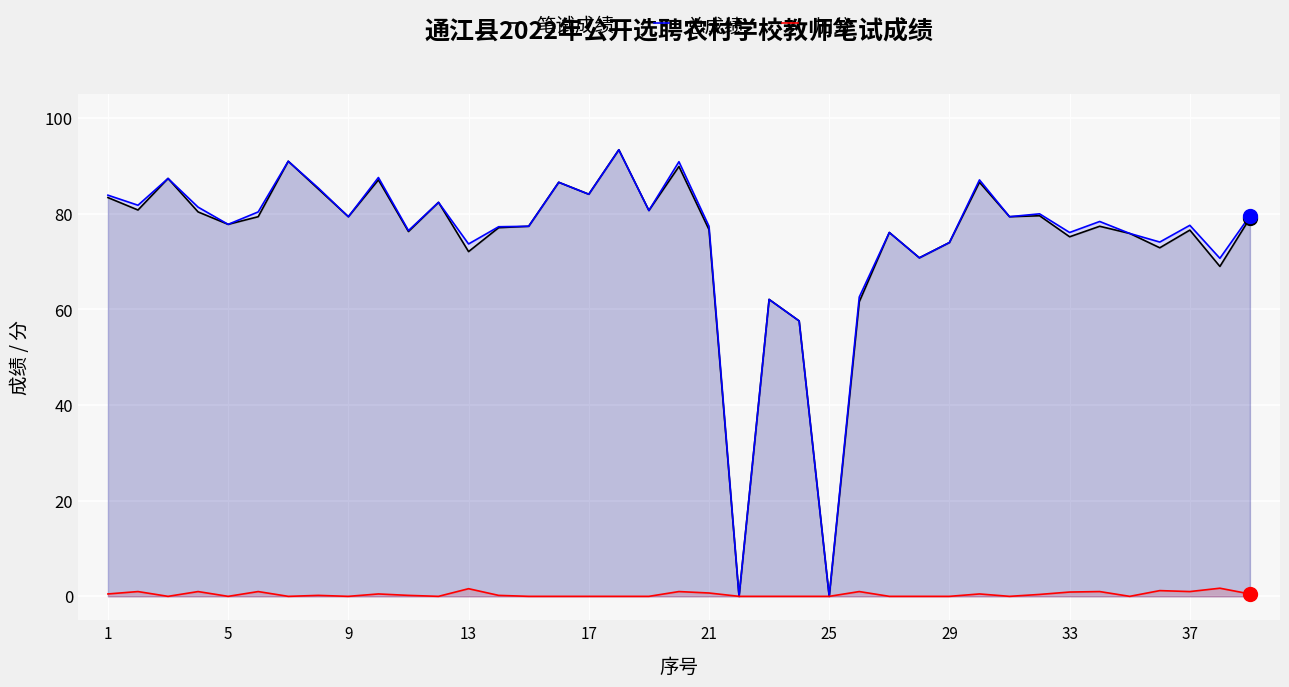

What is the maximum value for 笔试成绩?

93.4